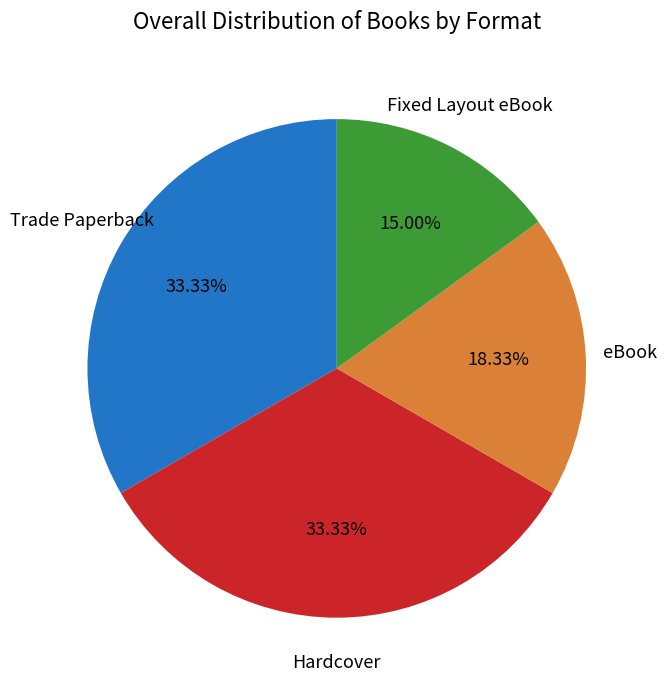

How many slices are in this pie chart?

4